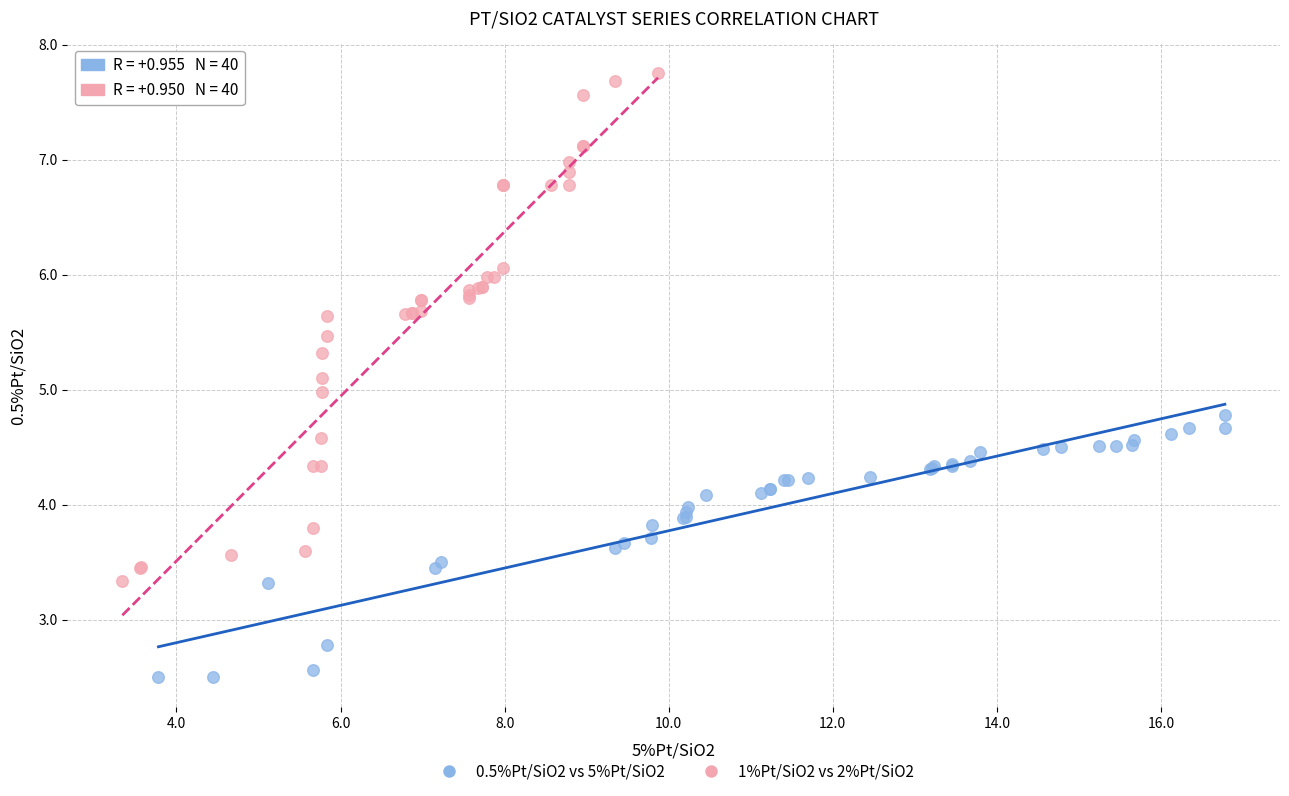

What are all the series names shown in the legend?

0.5%Pt/SiO2 vs 5%Pt/SiO2, 1%Pt/SiO2 vs 2%Pt/SiO2